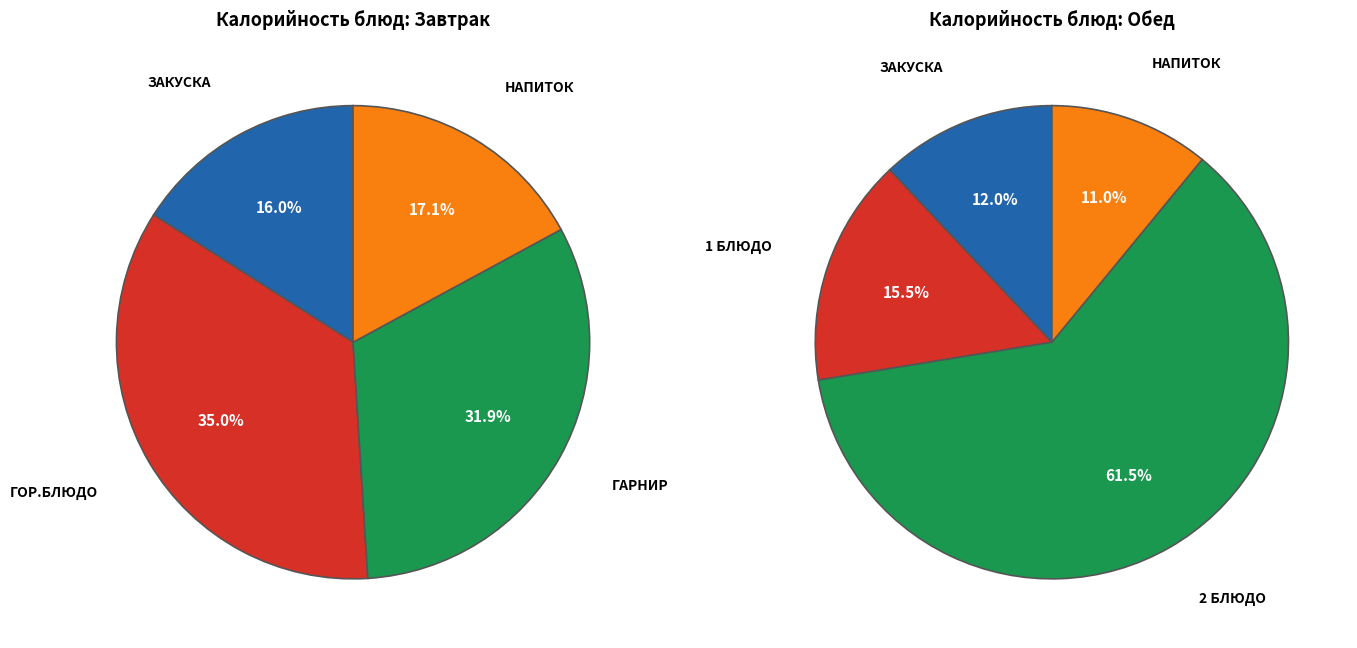

The гор.блюдо/1 блюдо slice represents 24% of the pie. True or false?

False